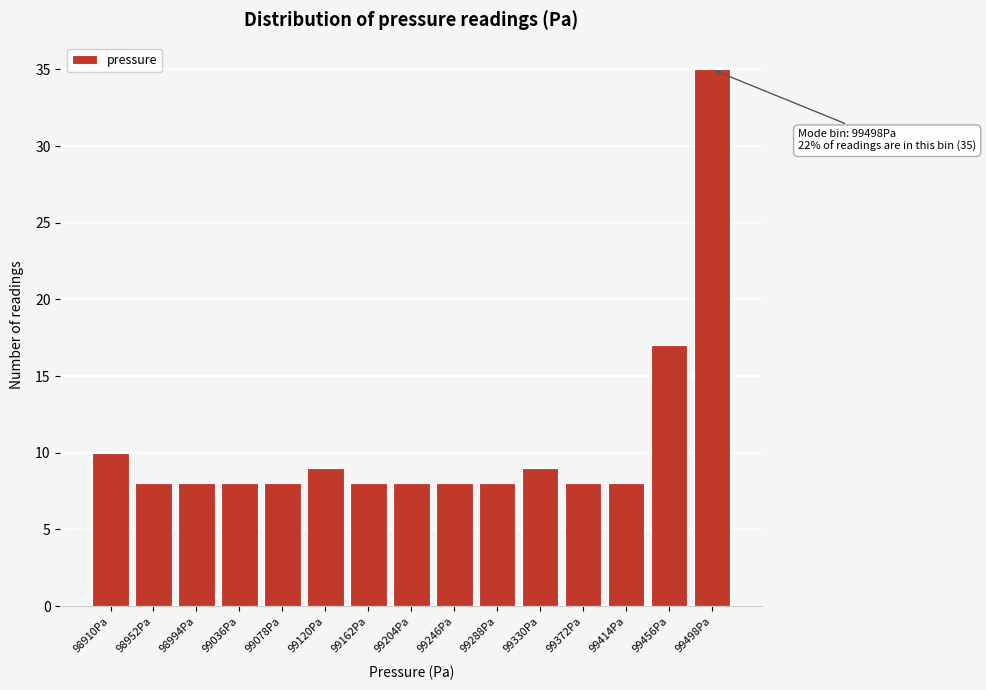

Reading right to left, transcribe all the data shown in this chart.

35	17	8	8	9	8	8	8	8	9	8	8	8	8	10